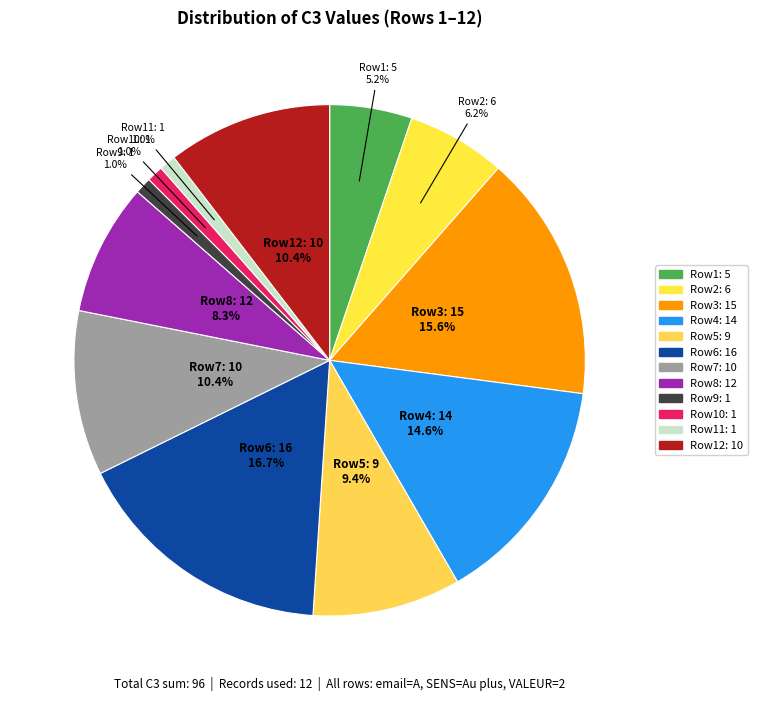

Which slice is the largest?

Row6: 16